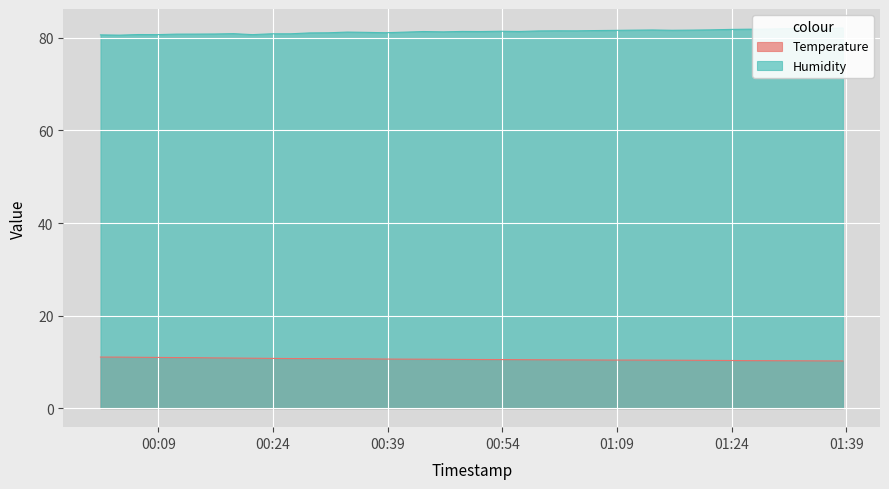

At which category does Humidity reach its first local valley?

00:24